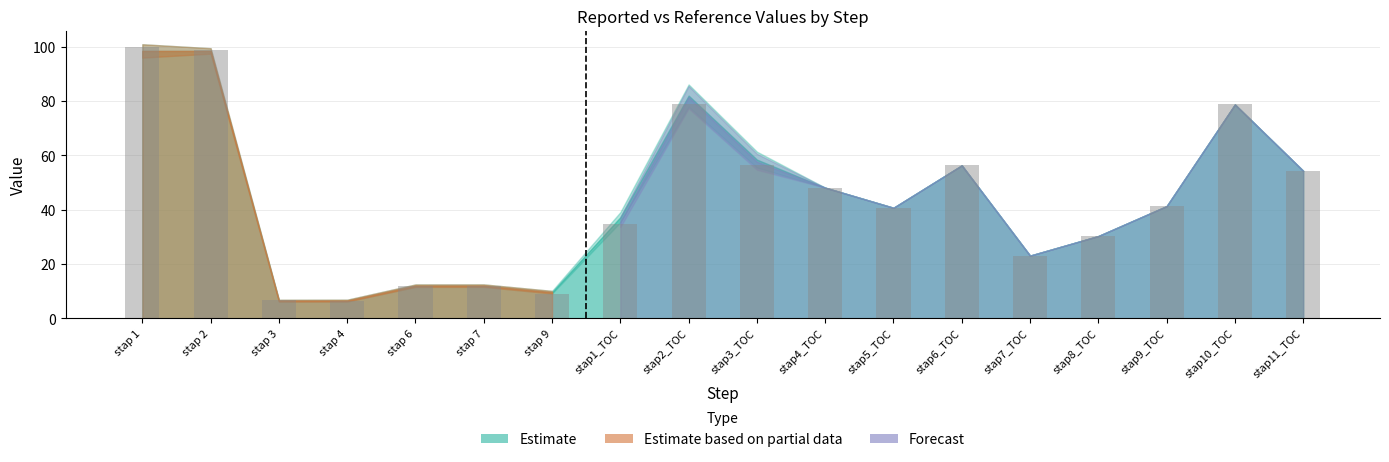

What position from the left is stap5_TOC?

12